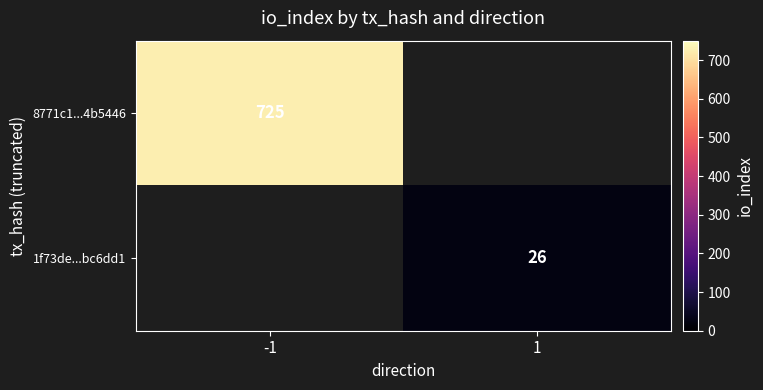

Is it true that 8771c1...4b5446 equals 725 at -1?

True